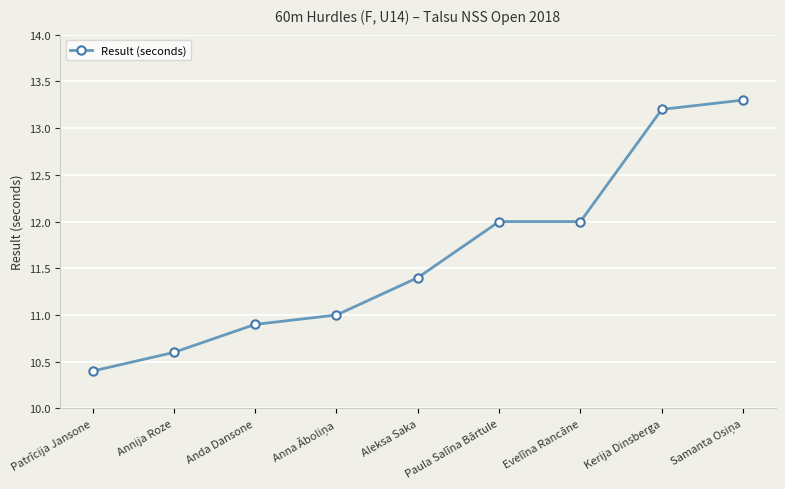

What value does the data have at Evelīna Rancāne?

12.0